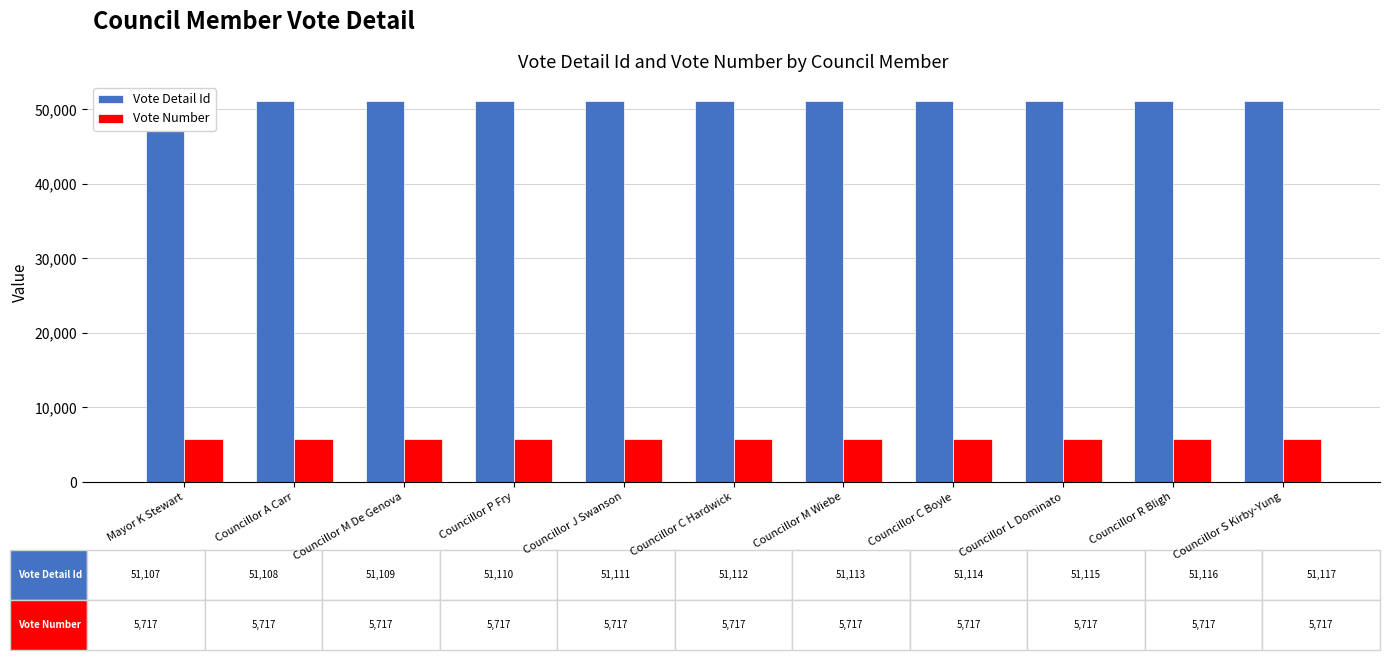

How many data points does each series have?

11